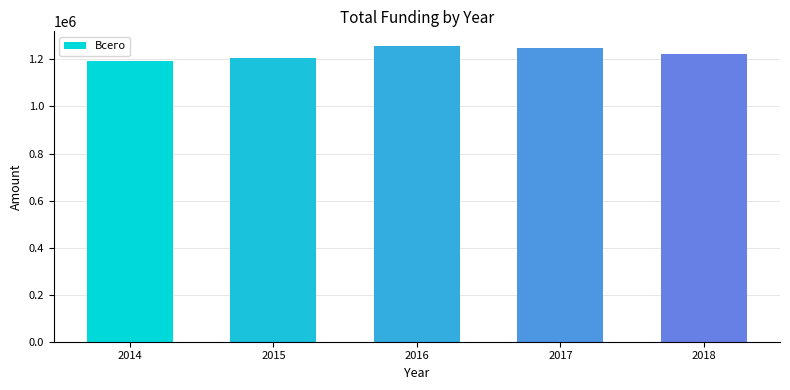

How many values exceed 1223929?

3